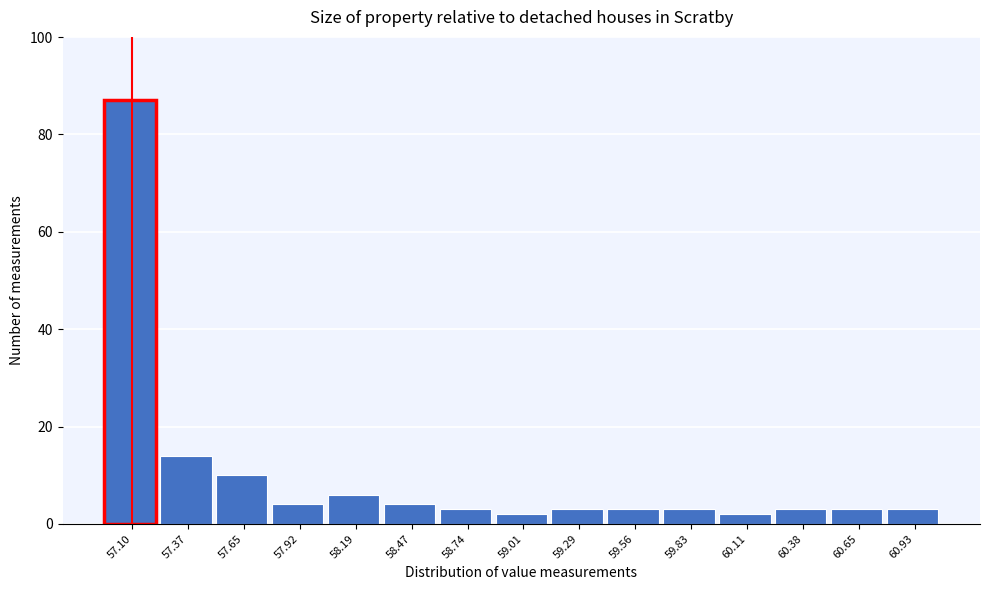

Reading right to left, extract all data points from this chart.

60.93=3	60.65=3	60.38=3	60.11=2	59.83=3	59.56=3	59.29=3	59.01=2	58.74=3	58.47=4	58.19=6	57.92=4	57.65=10	57.37=14	57.10=87